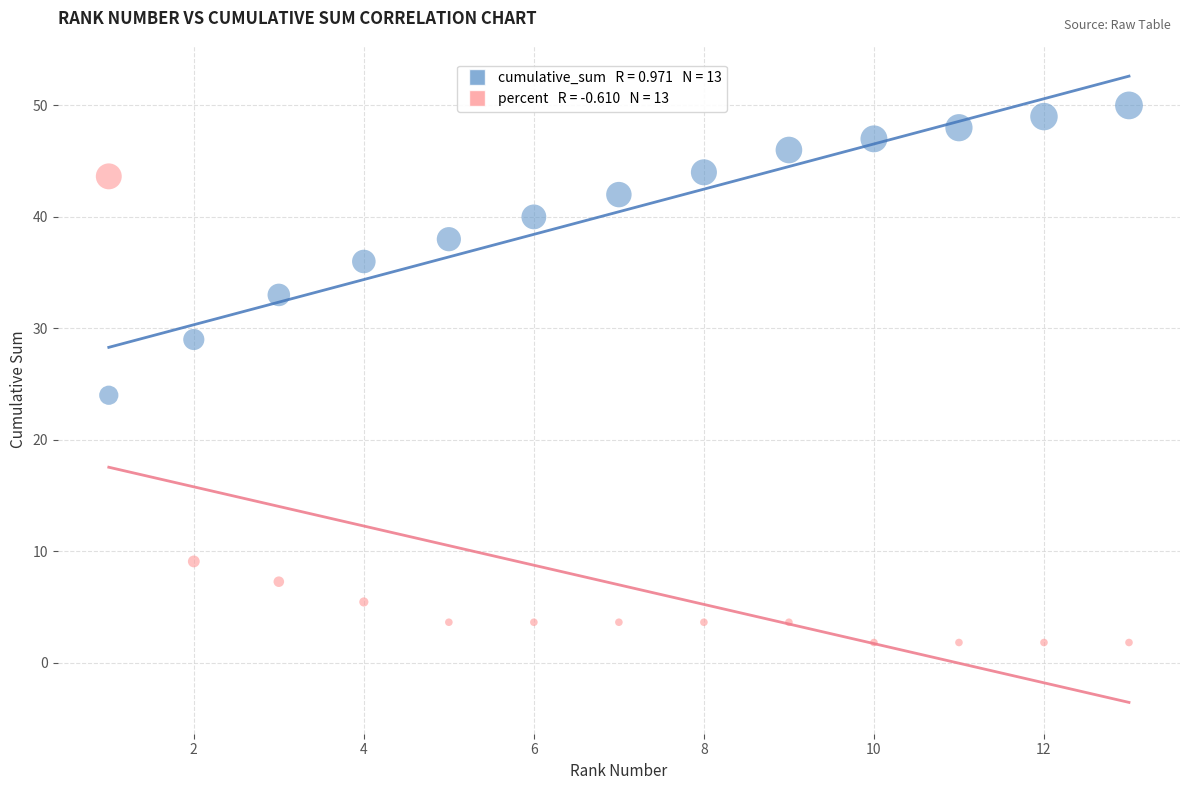

Across all data points, what is the range of X values (max minus min)?

12.0